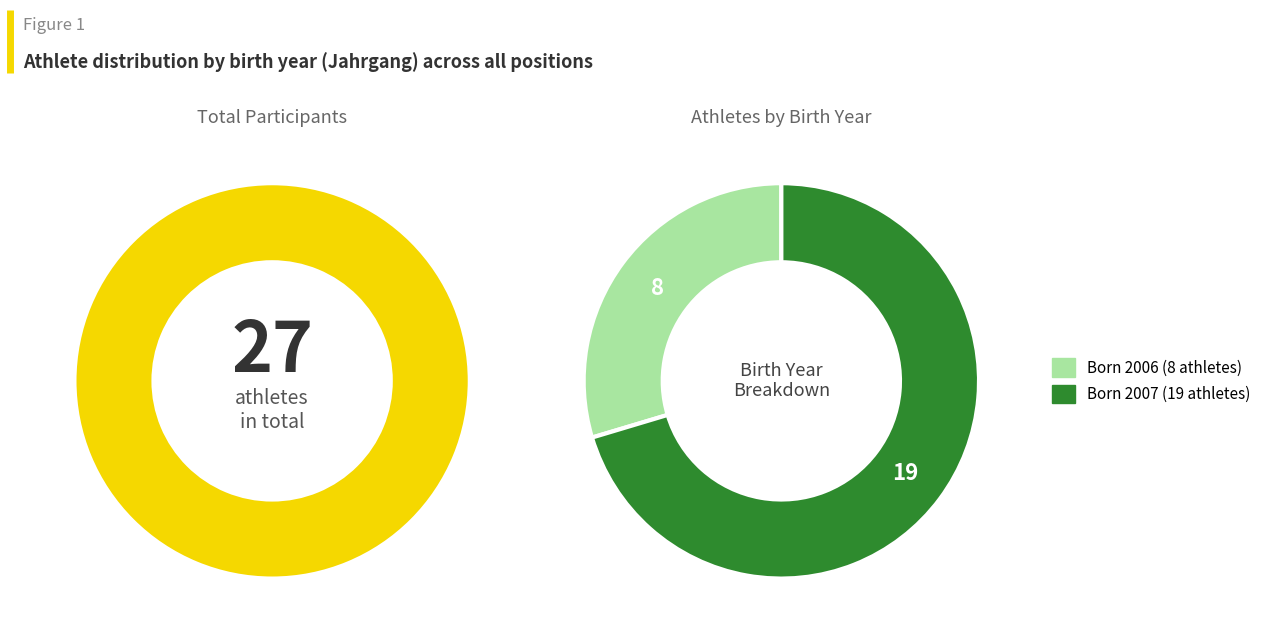

To the nearest percent, what is the difference between the 2007 and 2006 slice percentages?

41%